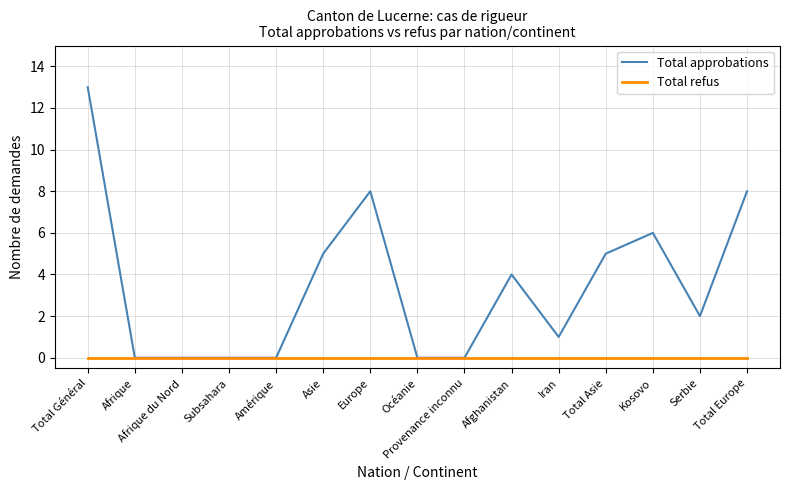

True or false: Total approbations has a value of 4 at Afghanistan.

True